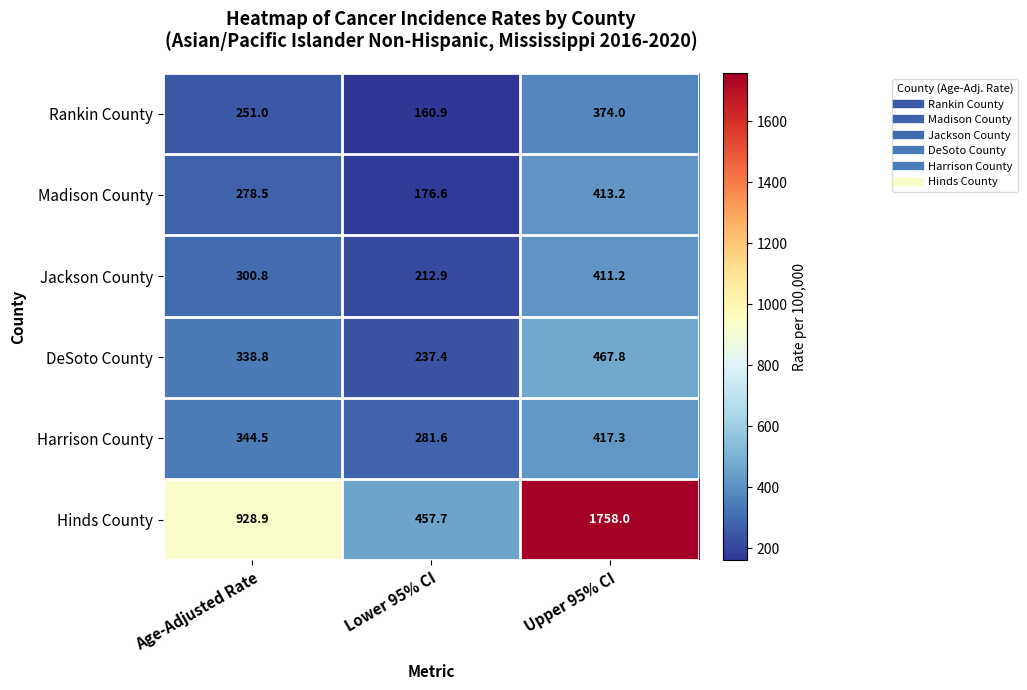

The Hinds County series shows 268.7 at Lower 95% CI. True or false?

False